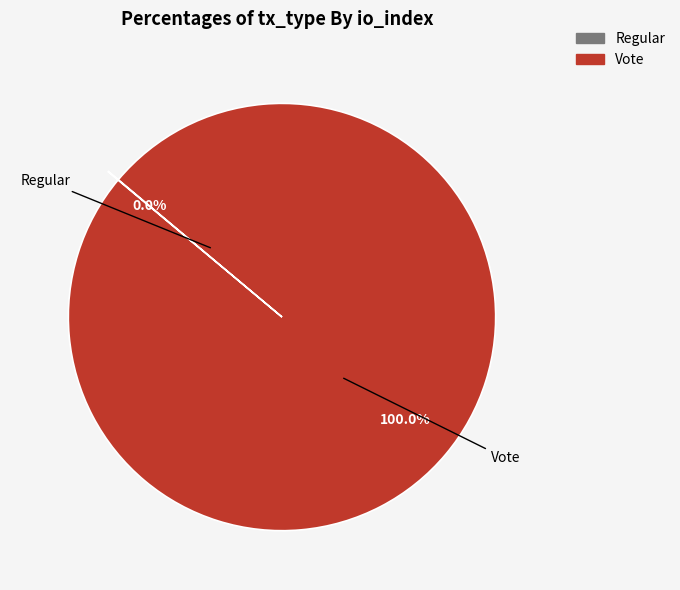

What percentage is the Vote slice, to the nearest percent?

100%